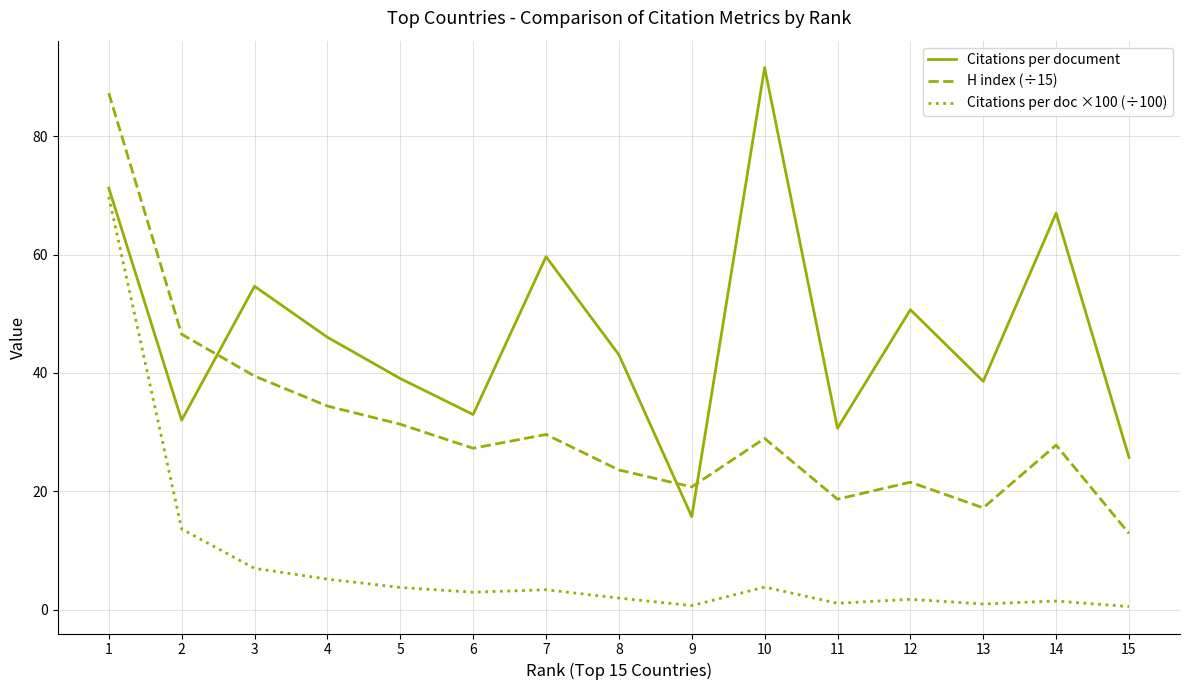

At which label is H index (÷15) closest to 50?

2